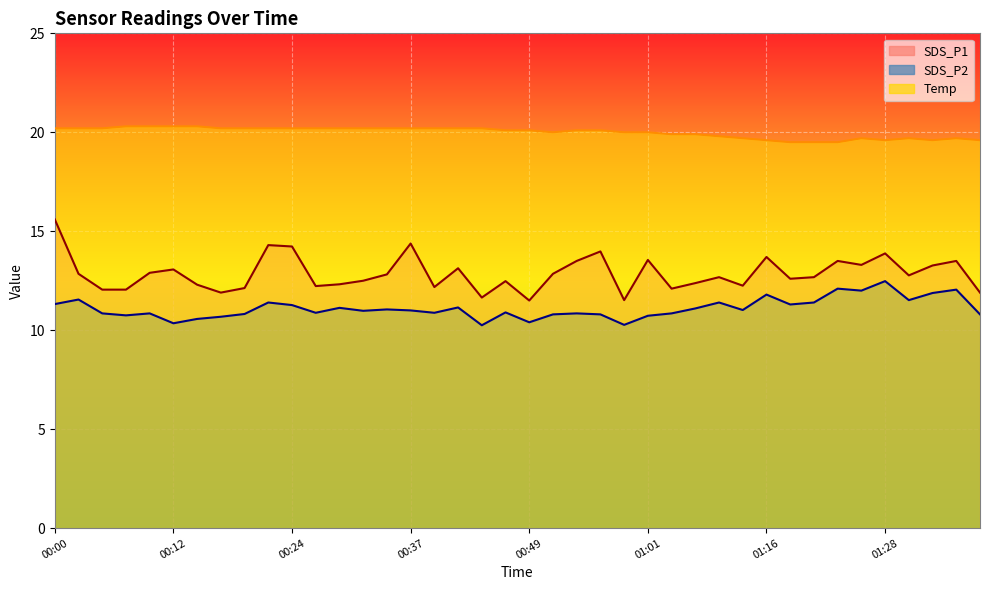

What are all the series names shown in the legend?

SDS_P1, SDS_P2, Temp